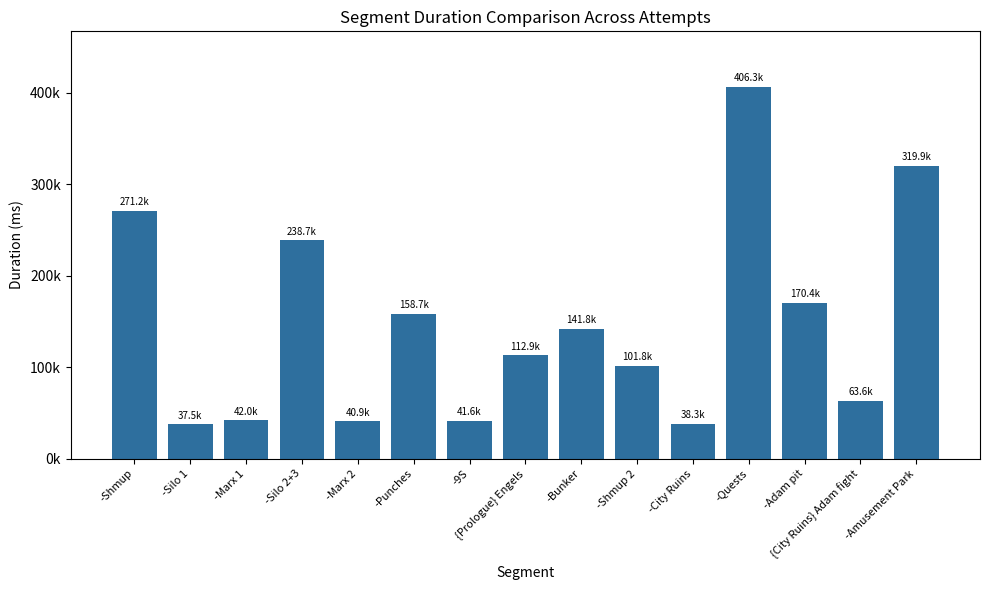

Does the chart contain any negative values?

No